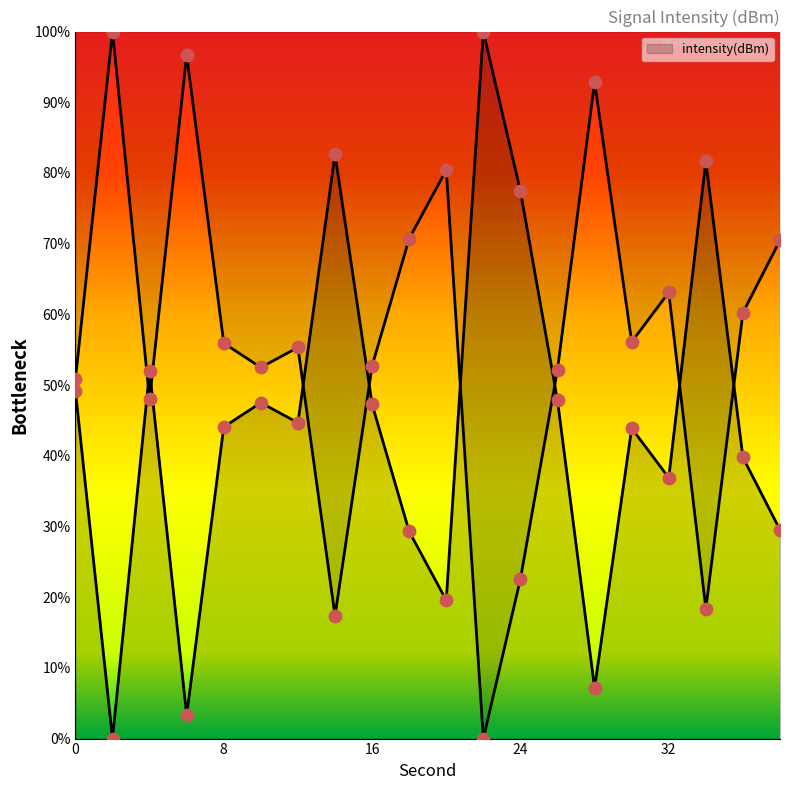

What is the ratio of the value at 22 to the value at 16?

2.1